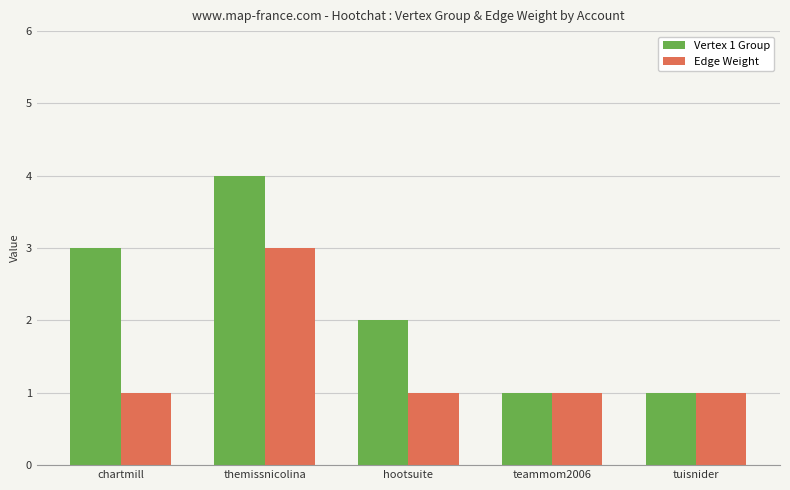

Where is Vertex 1 Group nearest to the value 2?

hootsuite